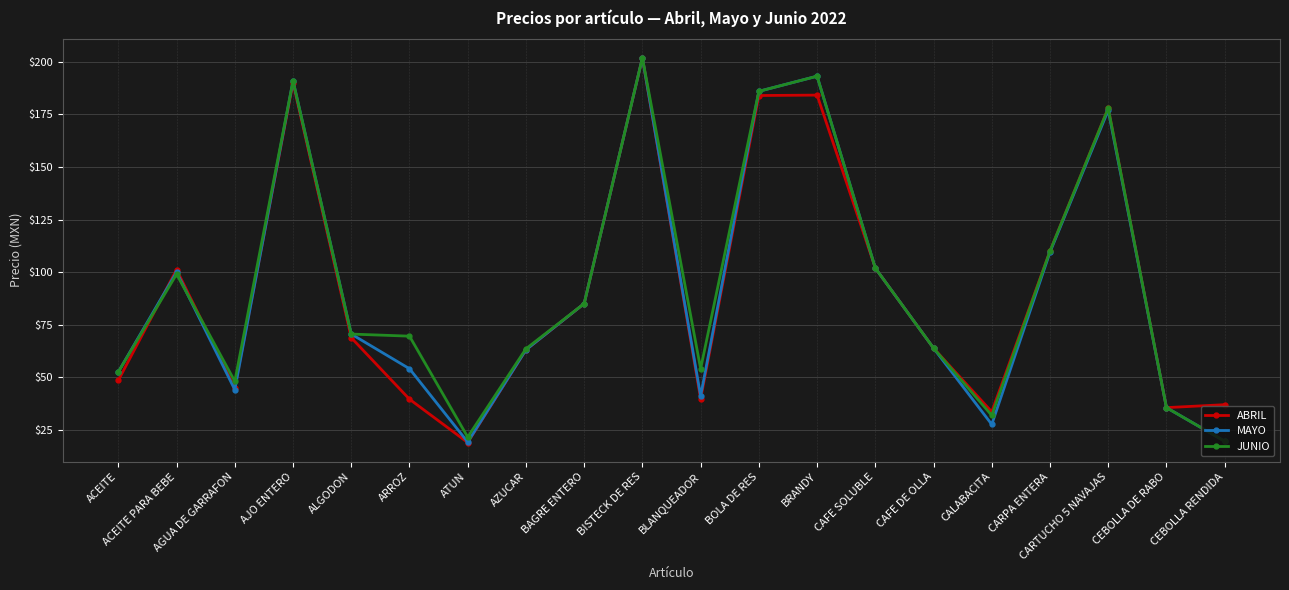

What is the label of the 7th point from the right?

CAFE SOLUBLE